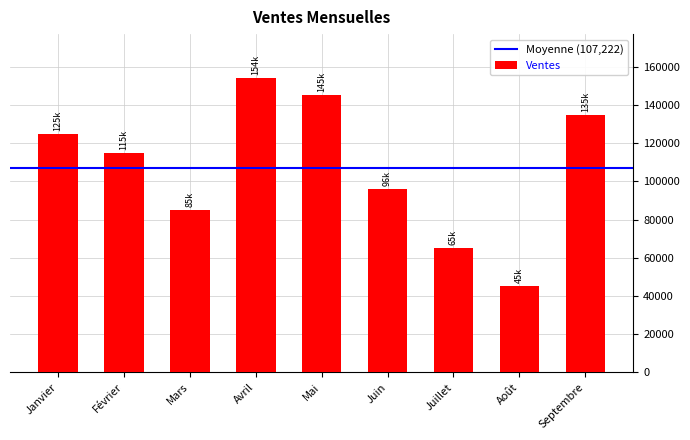

What position from the right is Septembre?

1